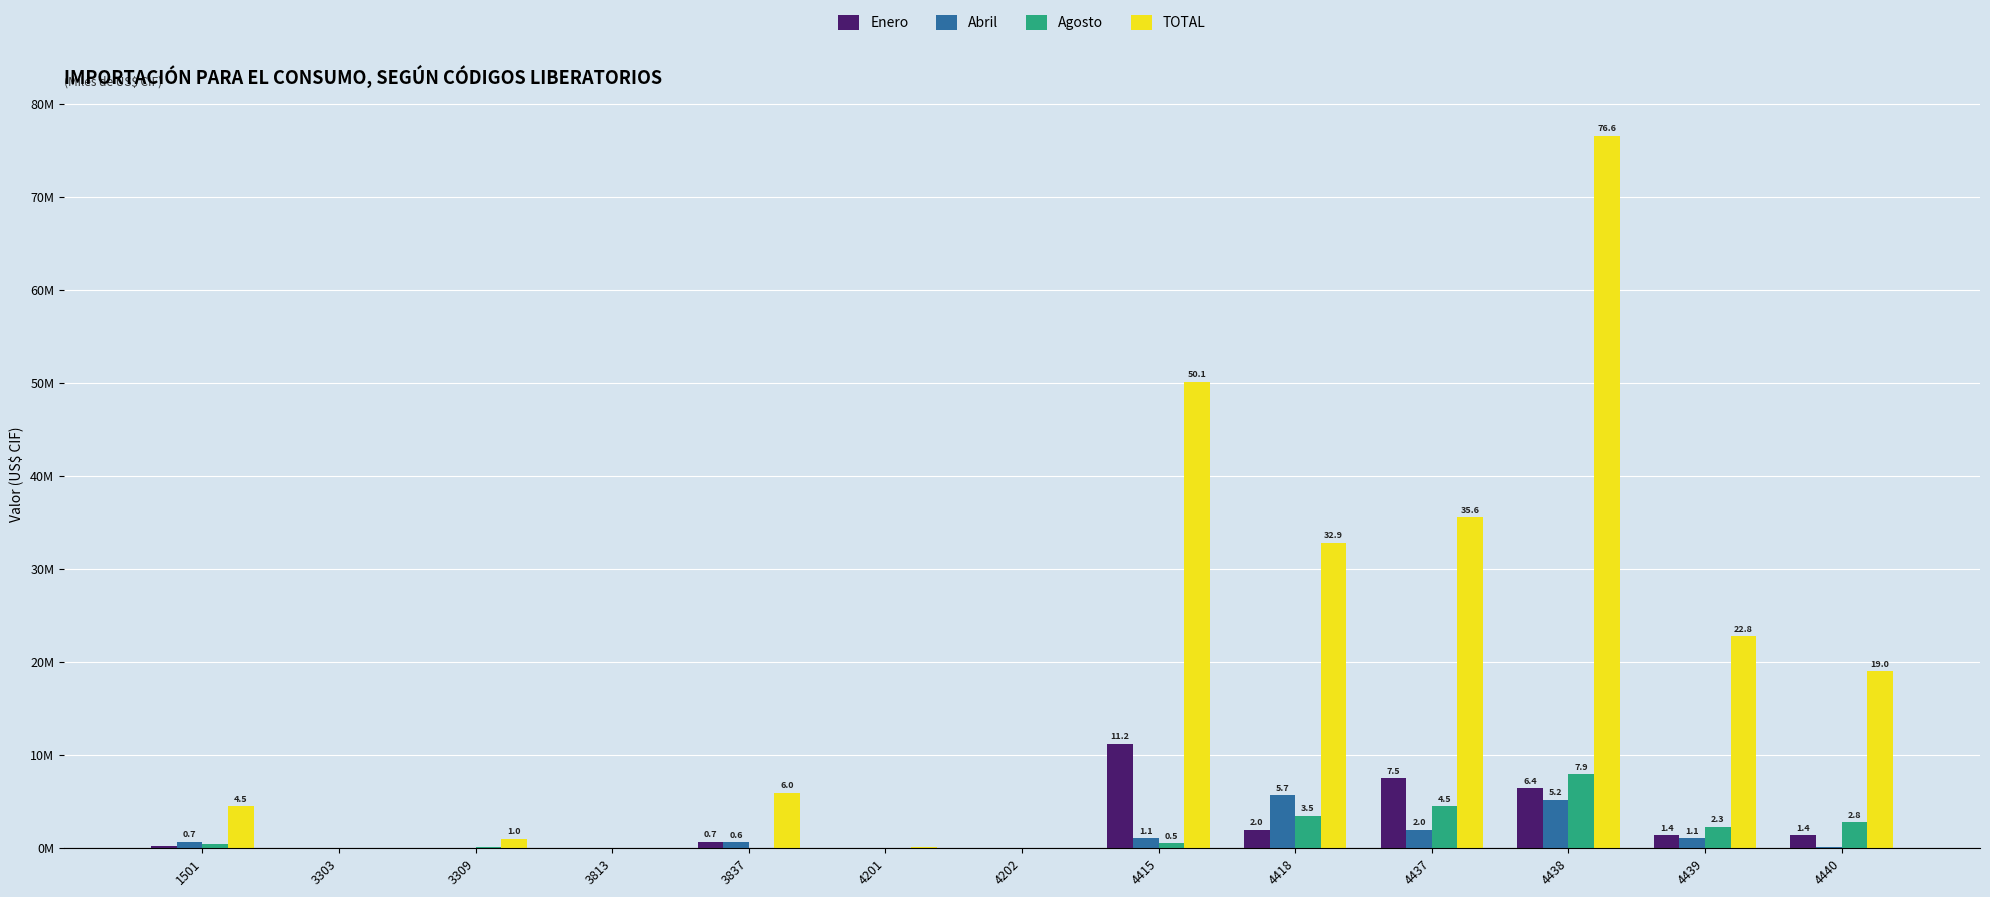

Is the value of Abril at 3309 greater than the value of Agosto at 1501?

No